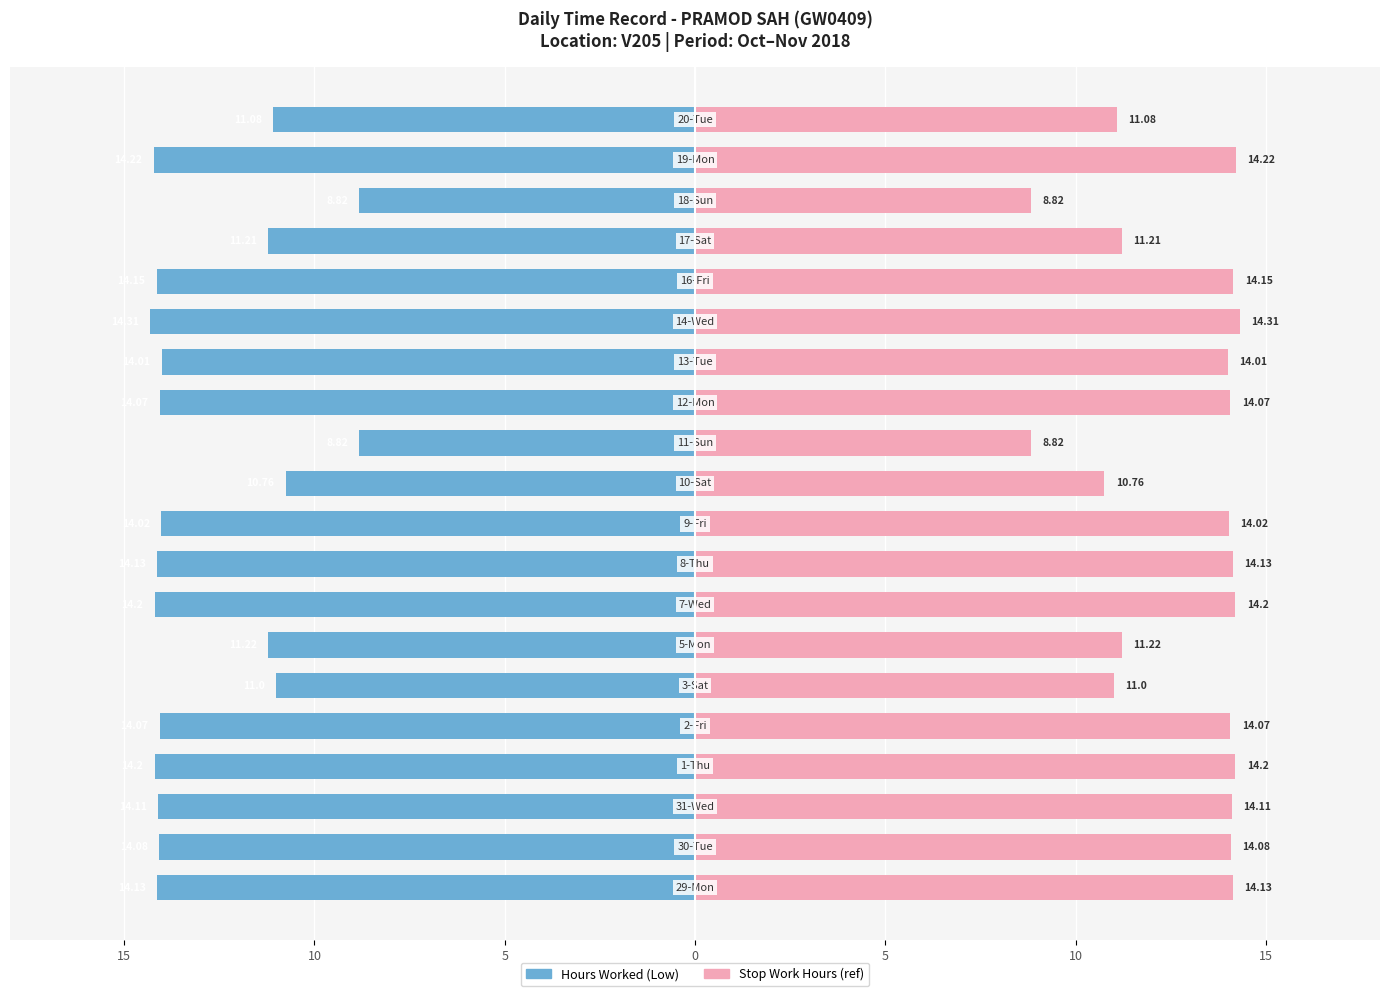

What is the difference between the maximum and minimum values in the Hours Worked (Low) series?

5.5